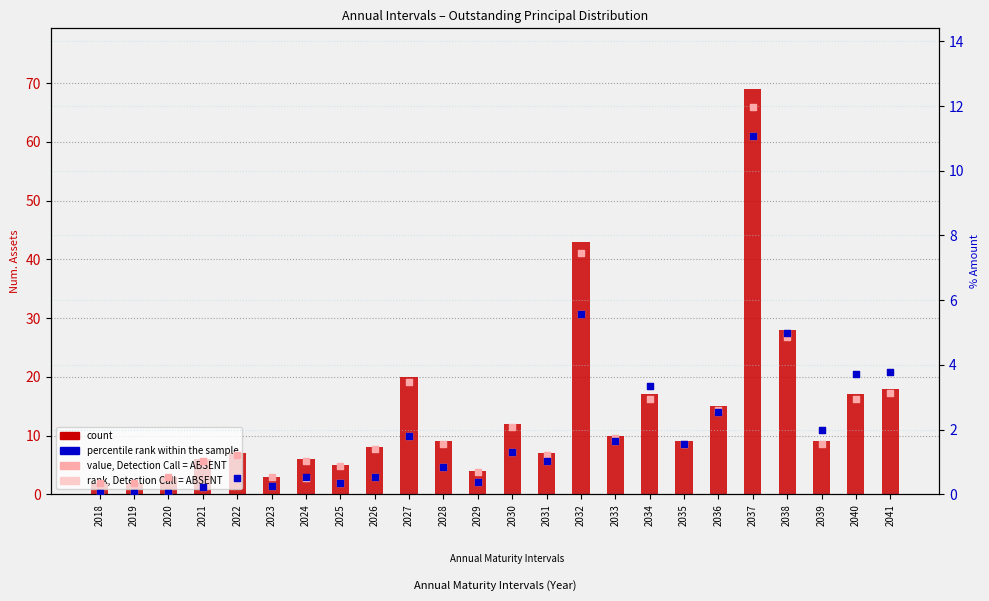

Which series reaches the minimum Y coordinate?

percentile rank within the sample